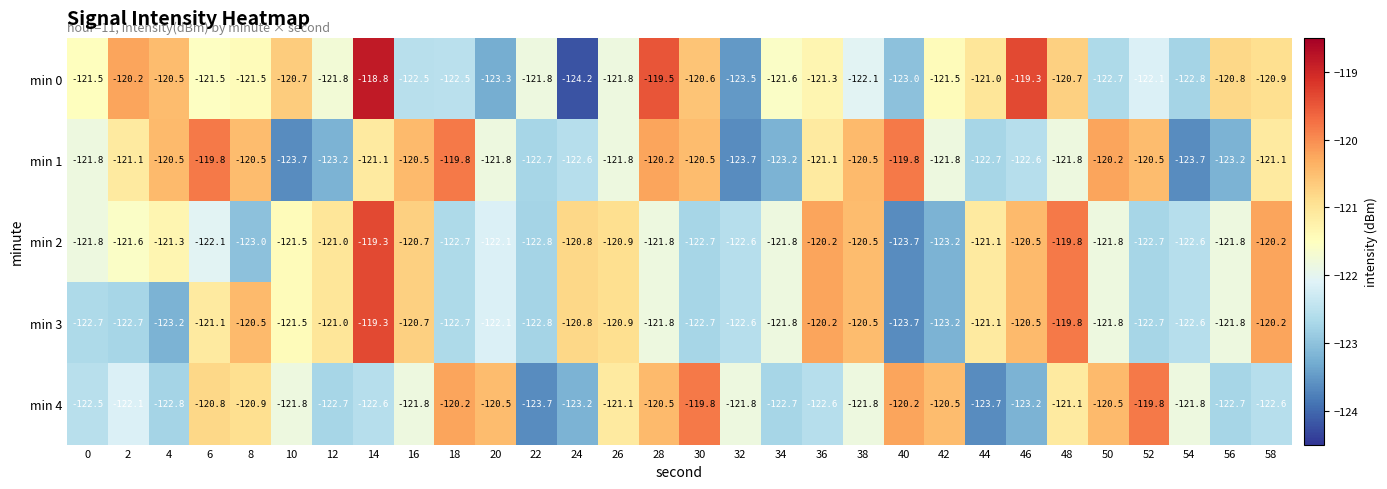

Read the min 1 value at 16.

-120.5